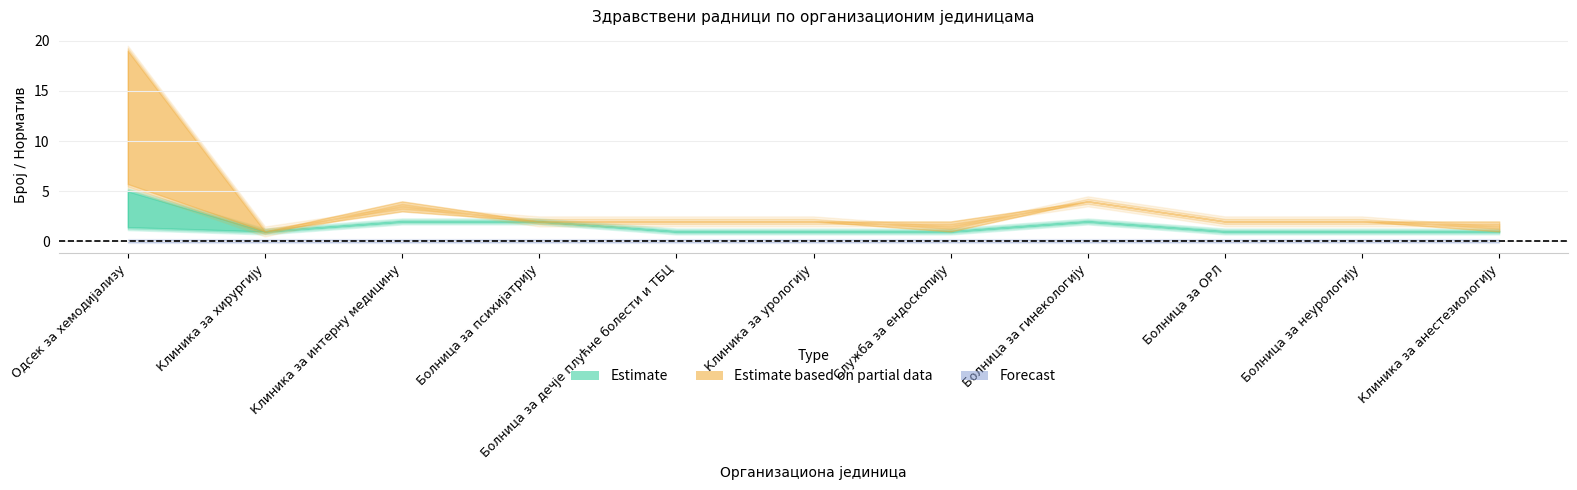

Where does the Број медицинских сестара series first go above 2?

Одсек за хемодијализу